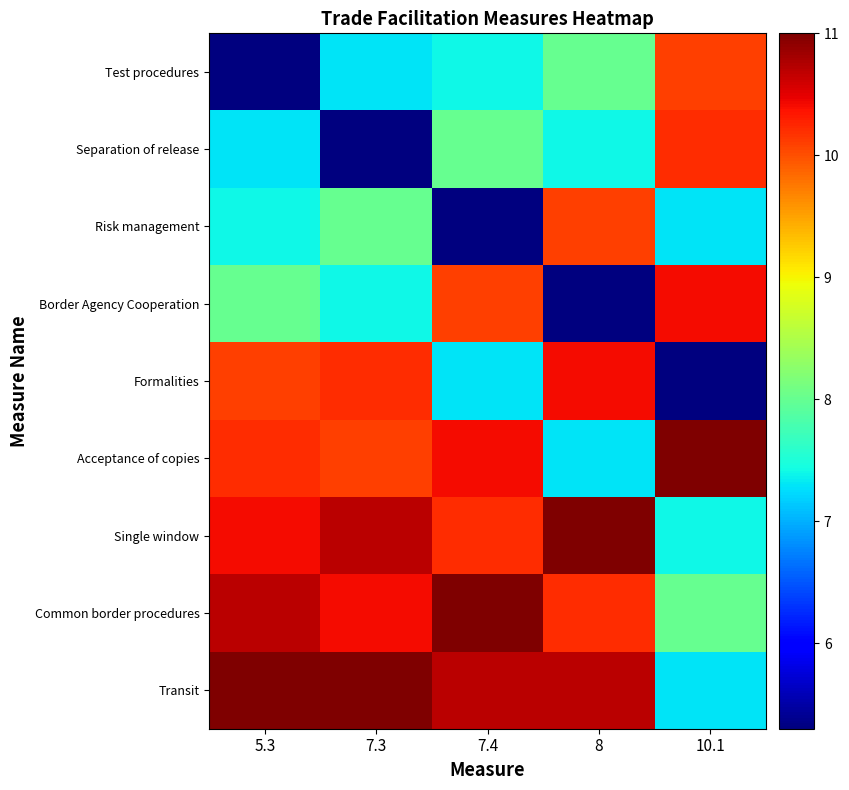

At which category is the sum across all series the highest?

5.3